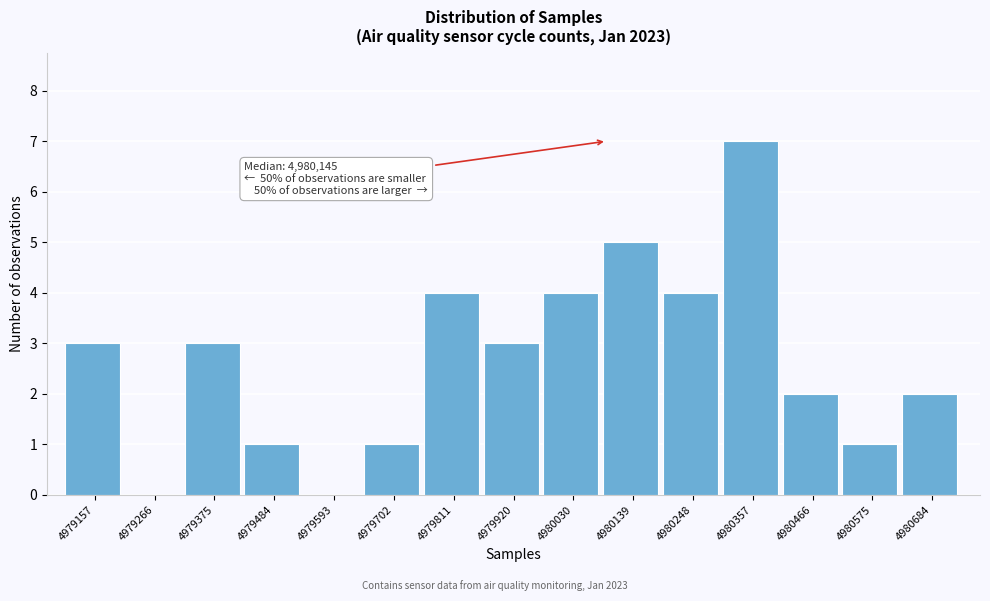

Reading left to right, what are all the values shown in this chart?

4979157=3	4979266=0	4979375=3	4979484=1	4979593=0	4979702=1	4979811=4	4979920=3	4980030=4	4980139=5	4980248=4	4980357=7	4980466=2	4980575=1	4980684=2